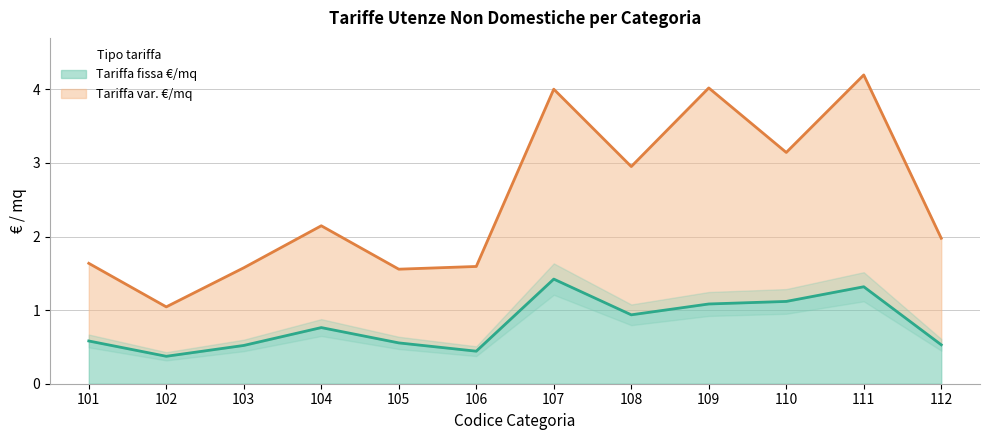

The value of Tariffa fissa €/mq at 101 is 0.6. True or false?

True